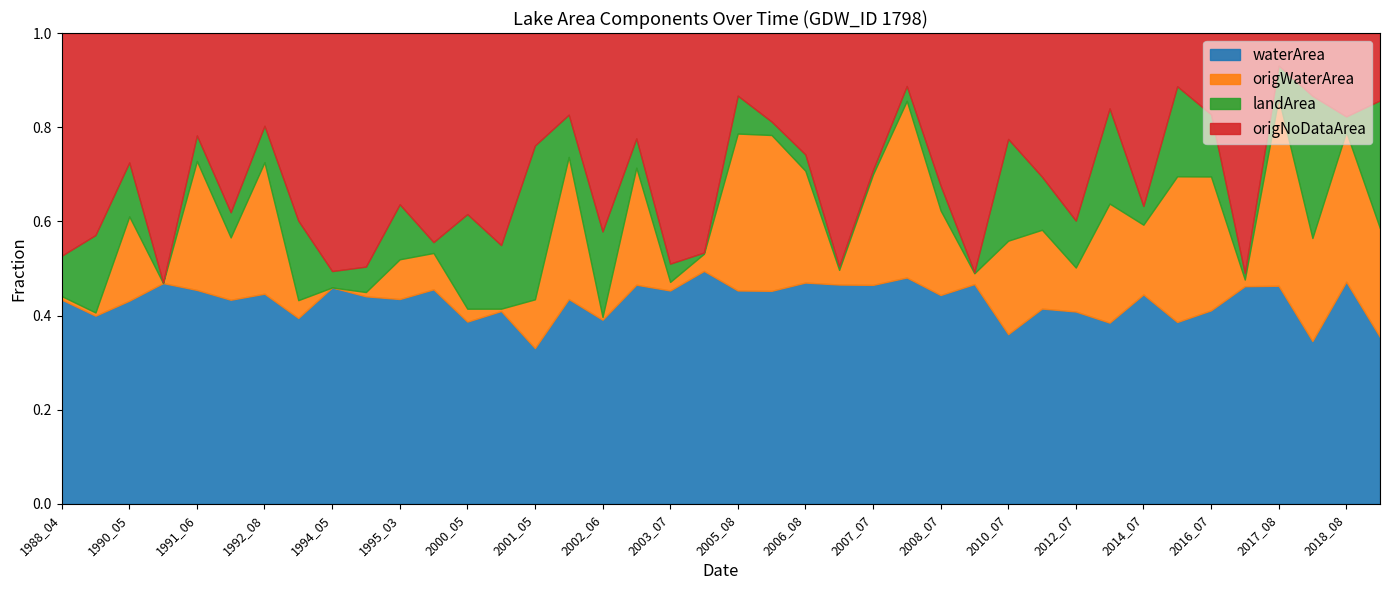

What are all the series names shown in the legend?

waterArea, origWaterArea, landArea, origNoDataArea